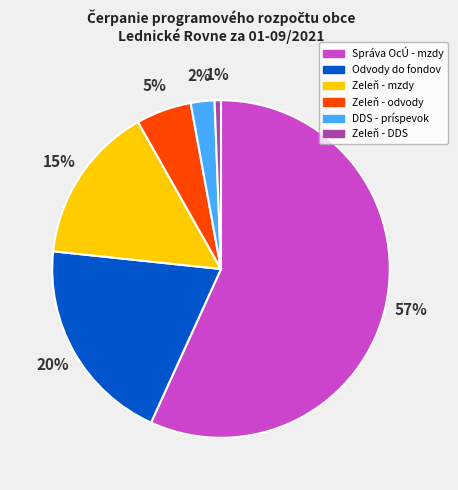

Between Zeleň - mzdy and Odvody do fondov, which is larger?

Odvody do fondov